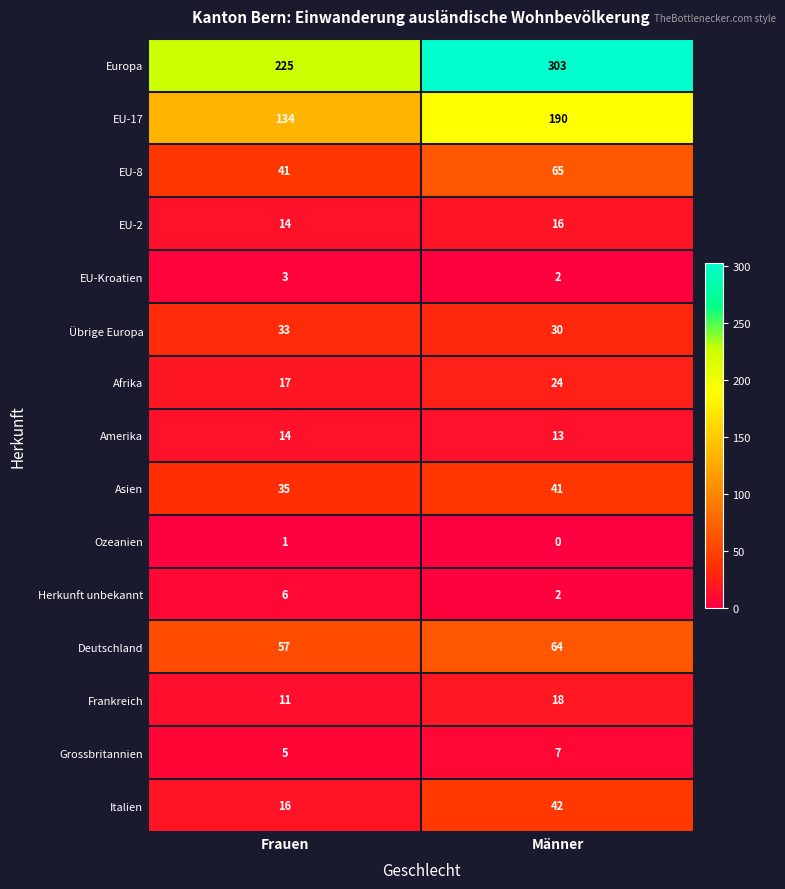

What is the total value across all series at Männer?

817